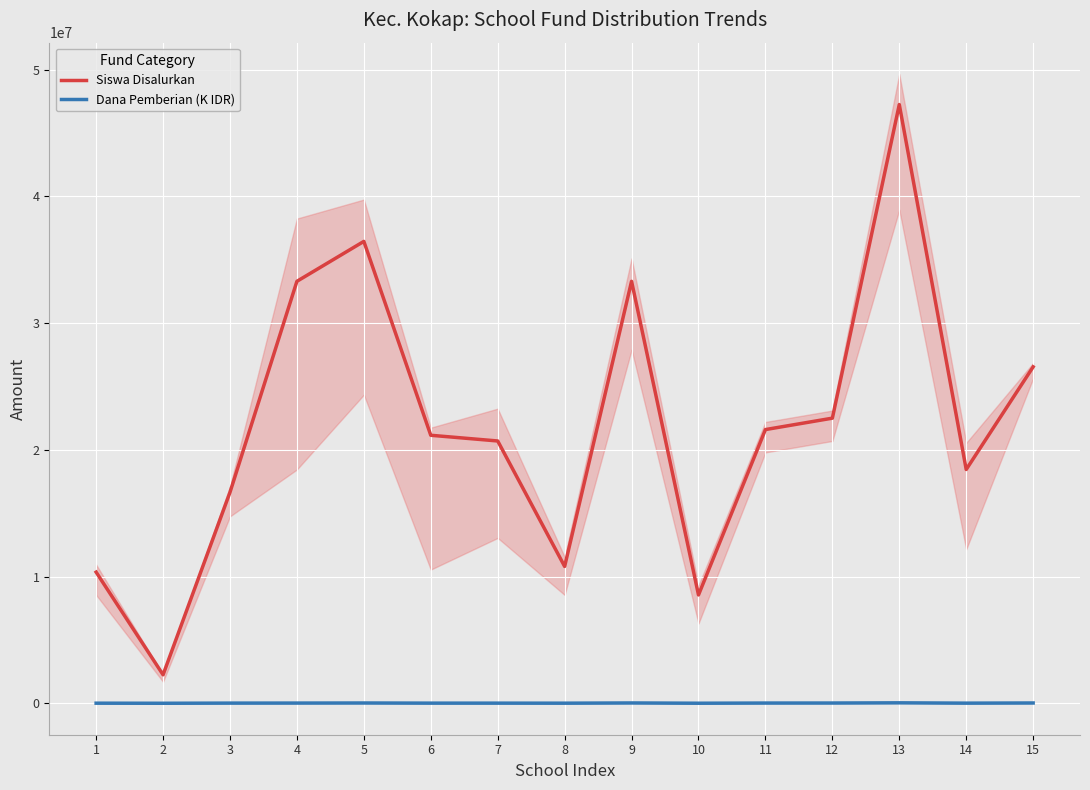

True or false: Siswa Disalurkan and Dana Pemberian (K IDR) intersect in this chart.

False